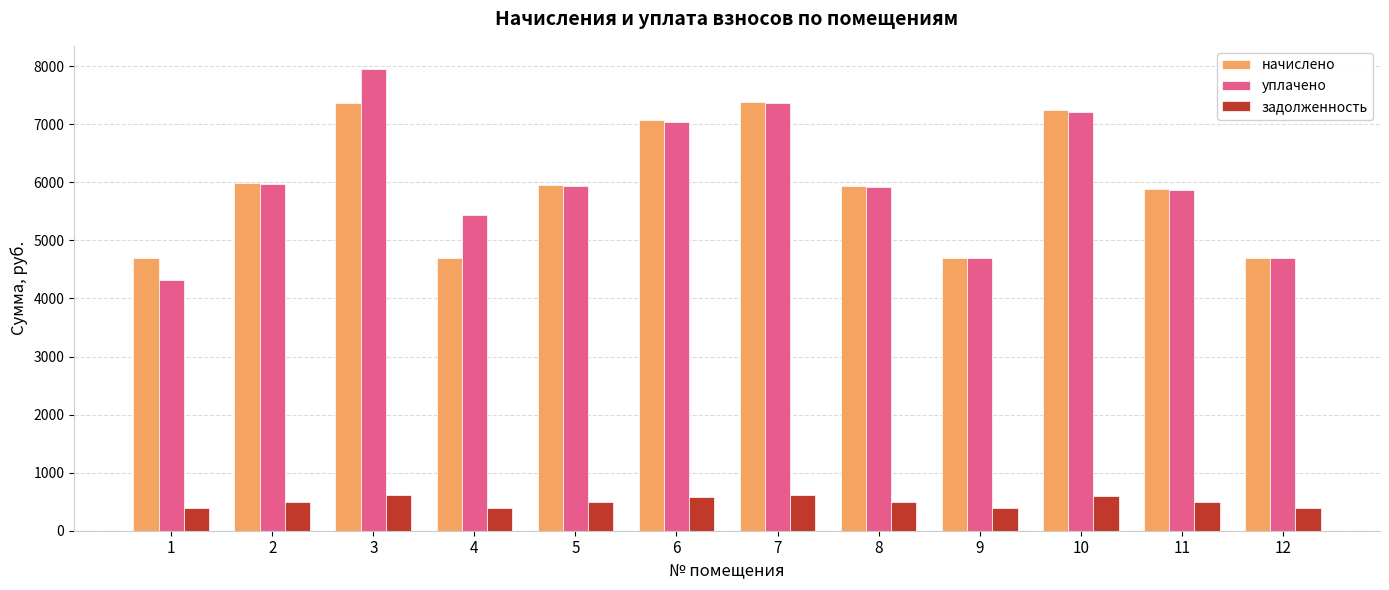

What is the sum of all начислено values?

71616.8